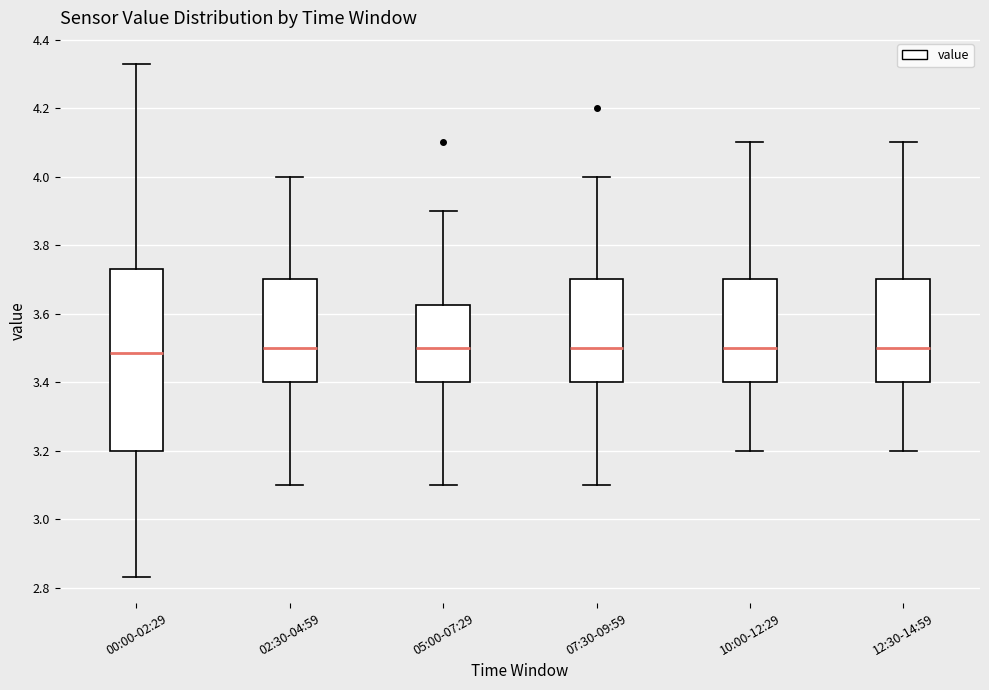

Where does the lower whisker of the box for 00:00-02:29 end on the y-axis? The values are not printed on the chart, so give them approximately, as read against the axis.

2.84